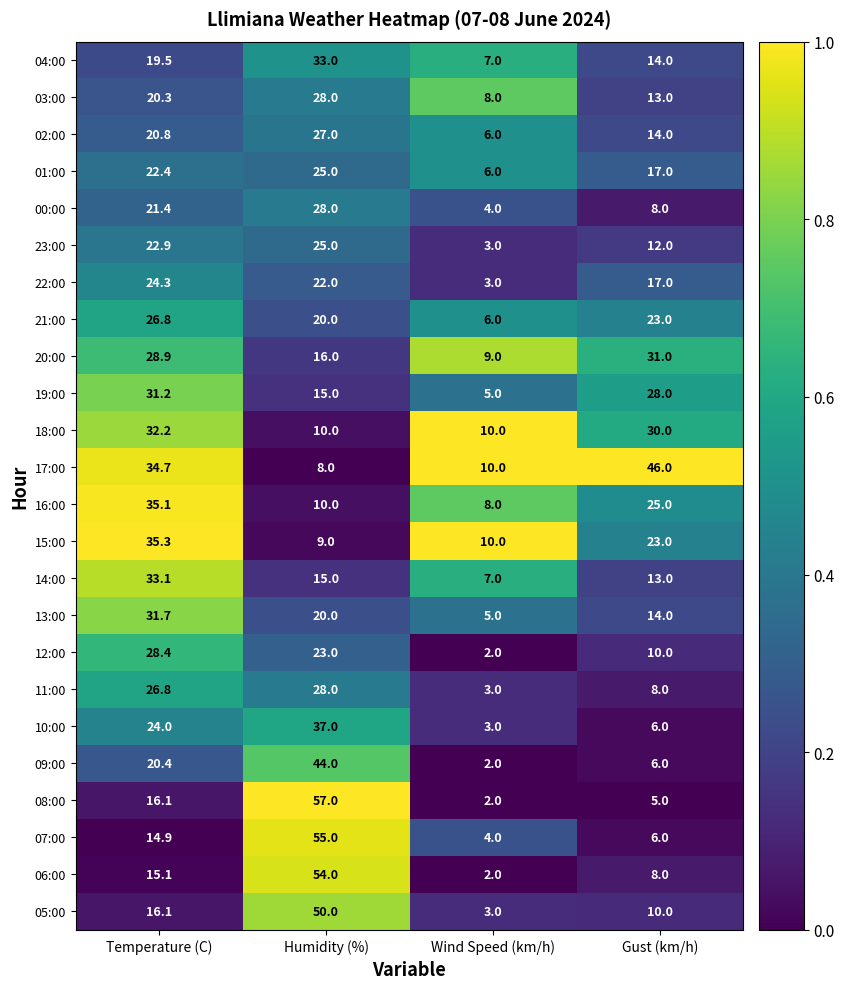

Where does the 16:00 series first go above 25?

Temperature (C)